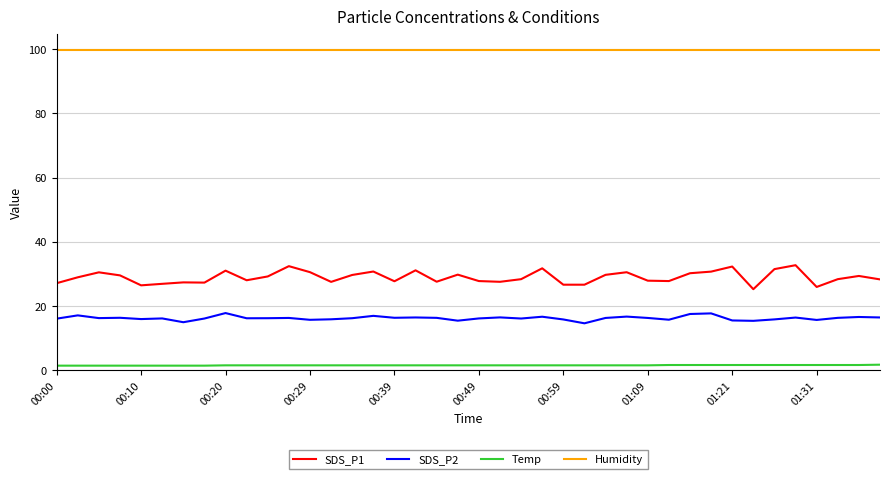

True or false: Temp and Humidity intersect in this chart.

False